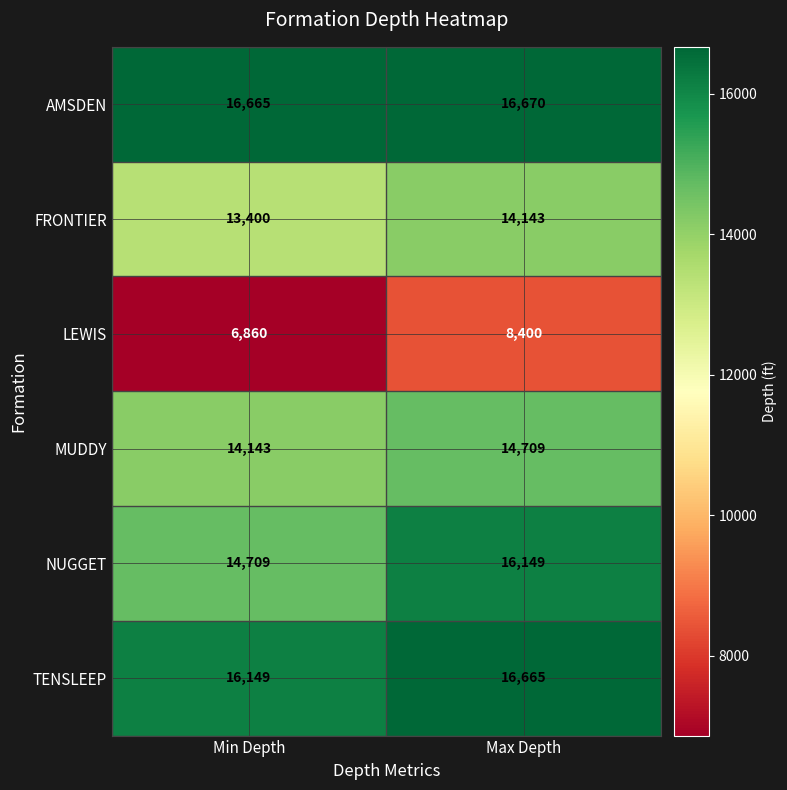

Reading left to right, extract all data points from this chart.

AMSDEN: 16665	16670
FRONTIER: 13400	14143
LEWIS: 6860	8400
MUDDY: 14143	14709
NUGGET: 14709	16149
TENSLEEP: 16149	16665